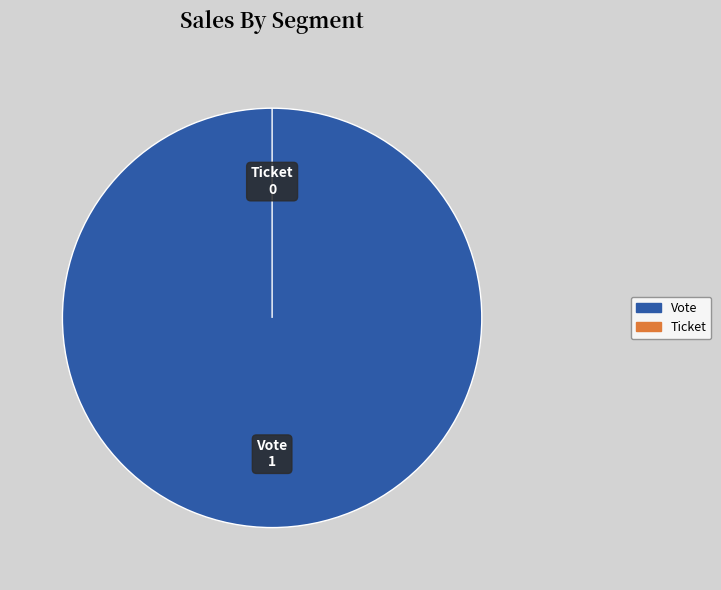

To the nearest percent, what is the difference between the Vote and Ticket slice percentages?

100%